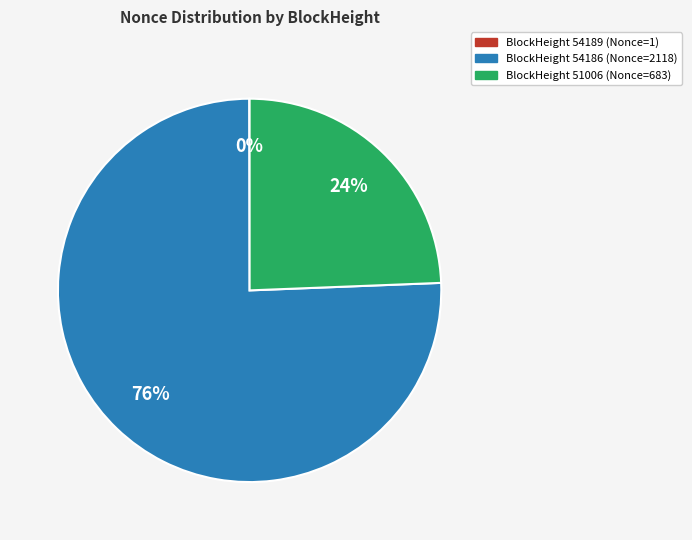

Does any single category account for the majority?

Yes